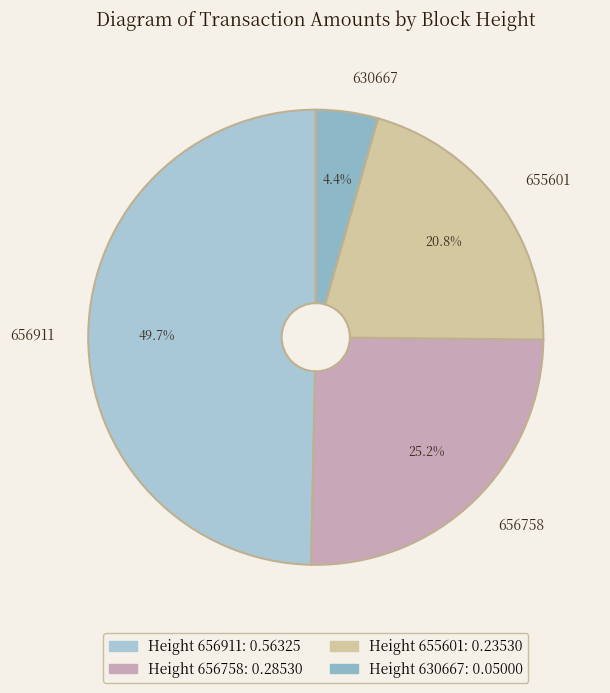

The 656911 slice represents 40% of the pie. True or false?

False